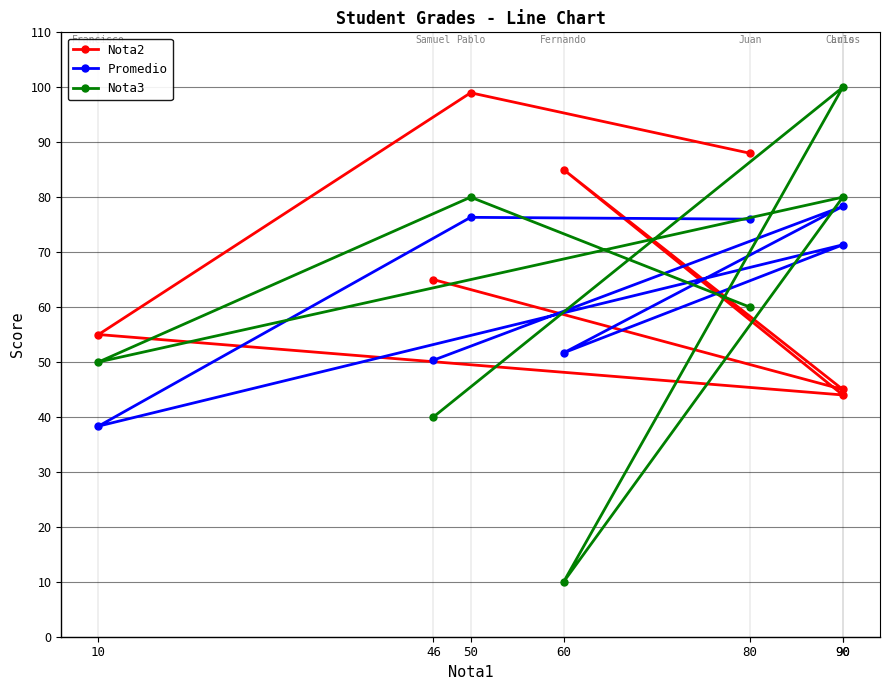

What is the difference between the highest and lowest values at 50?

22.7